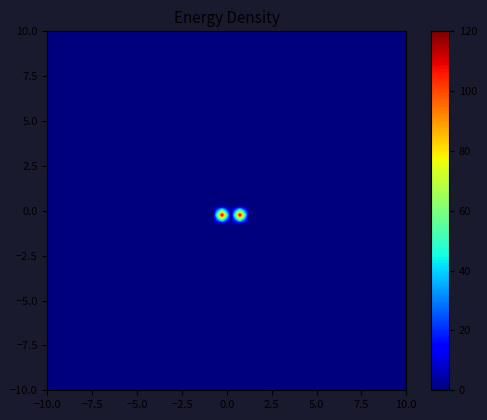

How many distinct data groups are displayed?

40